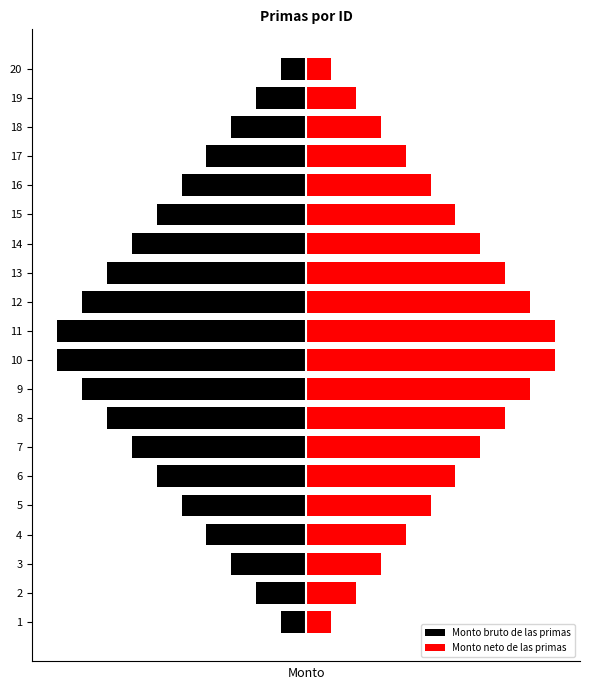

Are the bars horizontal?

Yes